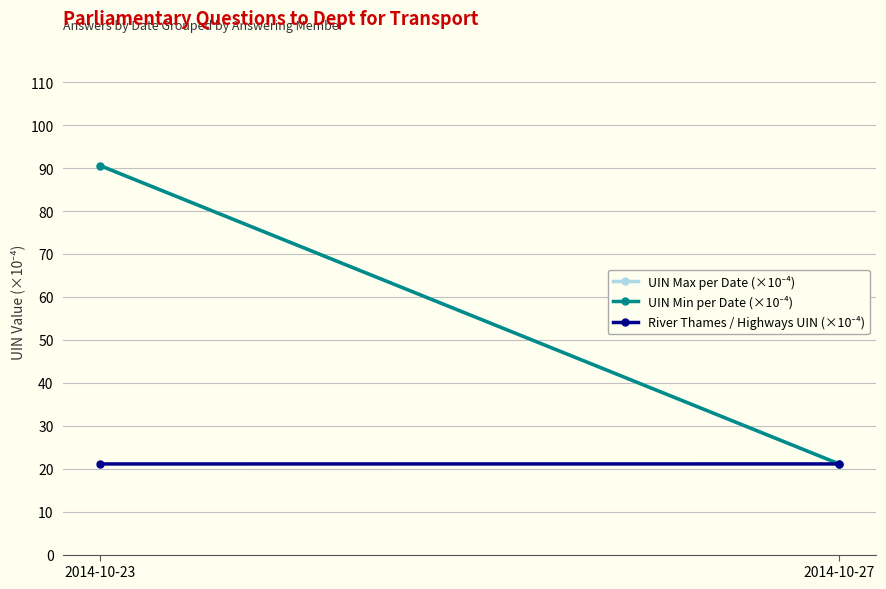

Count the number of categories in the chart.

2